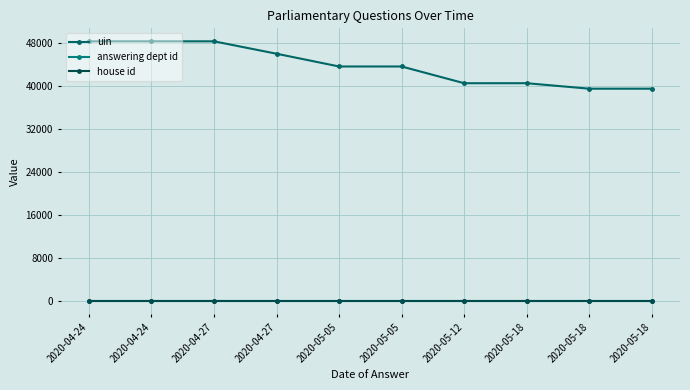

How many data points in uin are less than 43580?

5